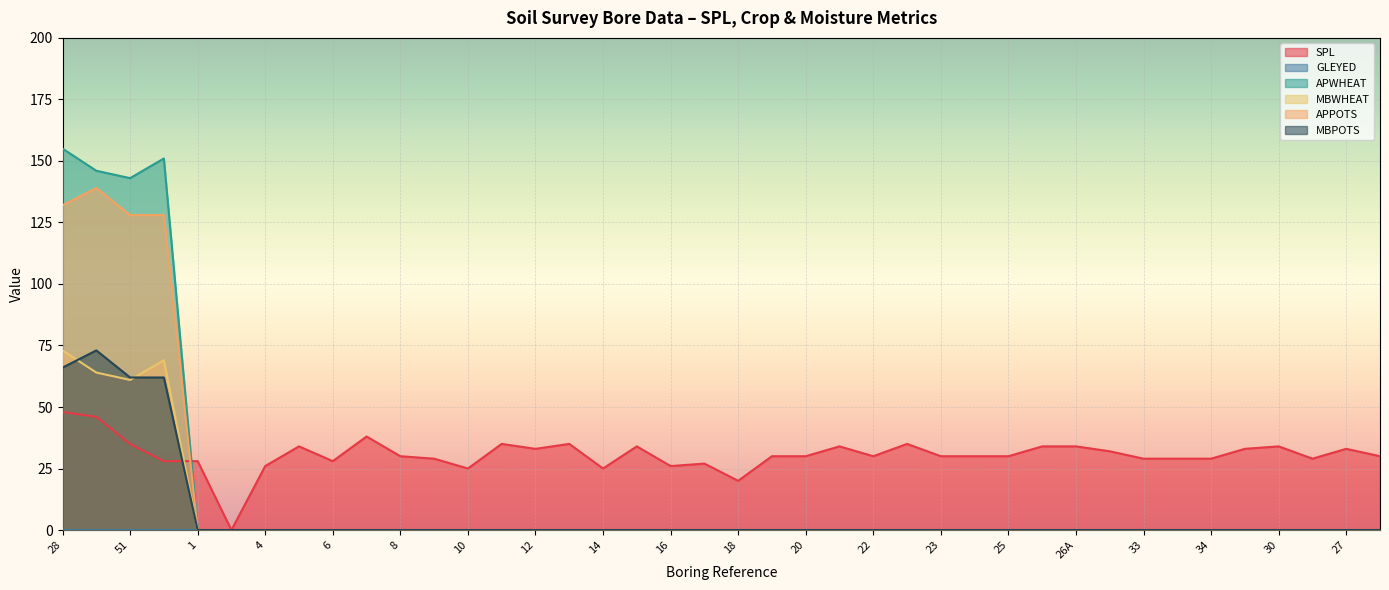

At which label is MBWHEAT closest to 36?

51